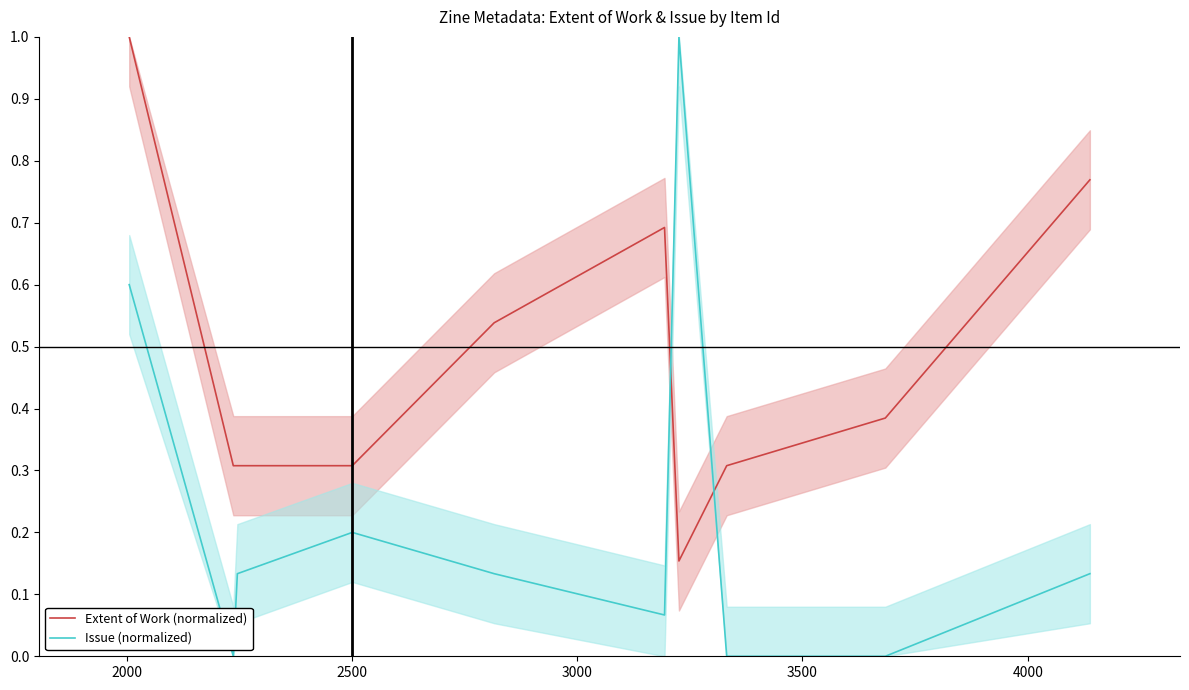

How many intersections are there between Issue (normalized) and Extent of Work (normalized)?

2